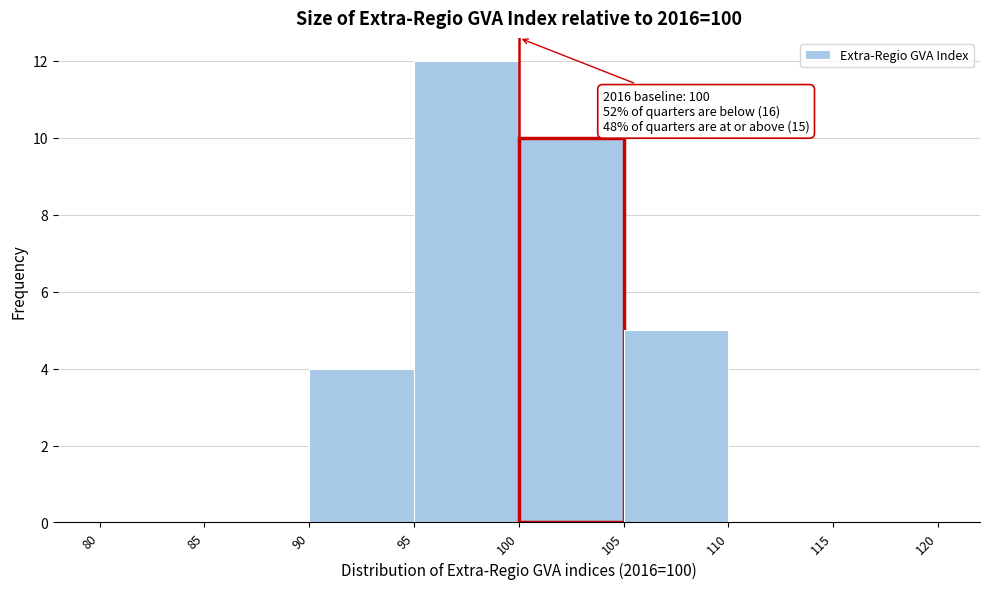

Which range on the x-axis has the tallest bar?

95 to 100